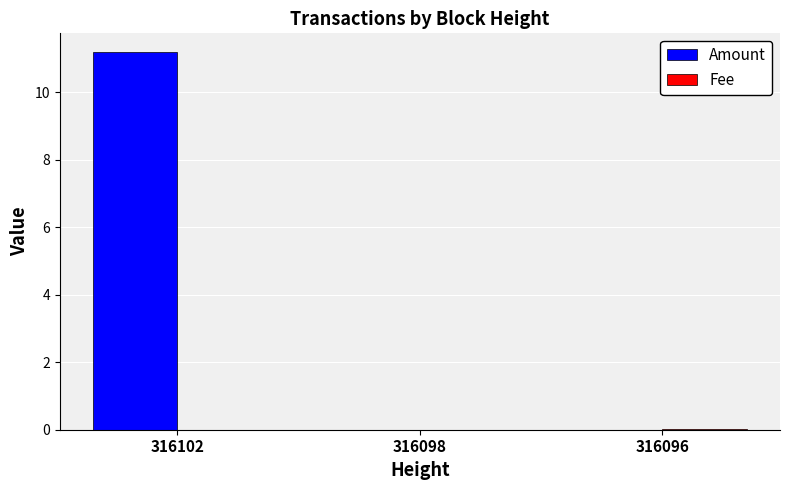

The value of Amount at 316102 is 11.2. True or false?

True